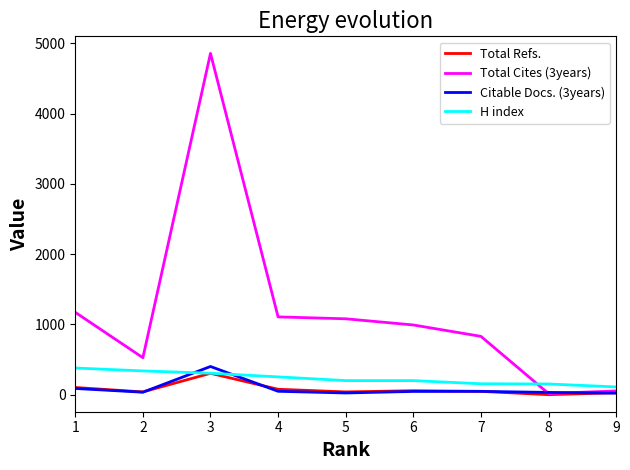

Which series has the largest range (max minus min)?

Total Cites (3years)